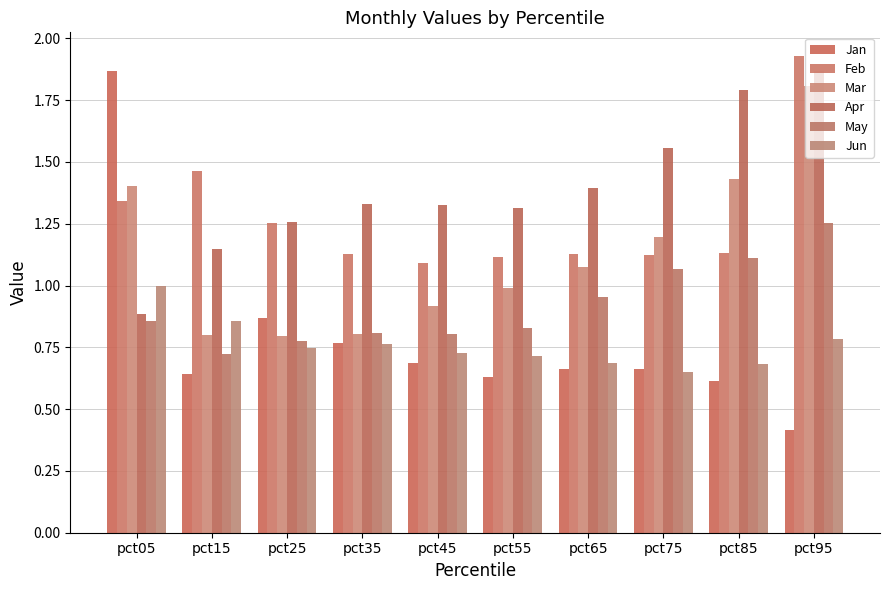

How many bars are there in total?

60